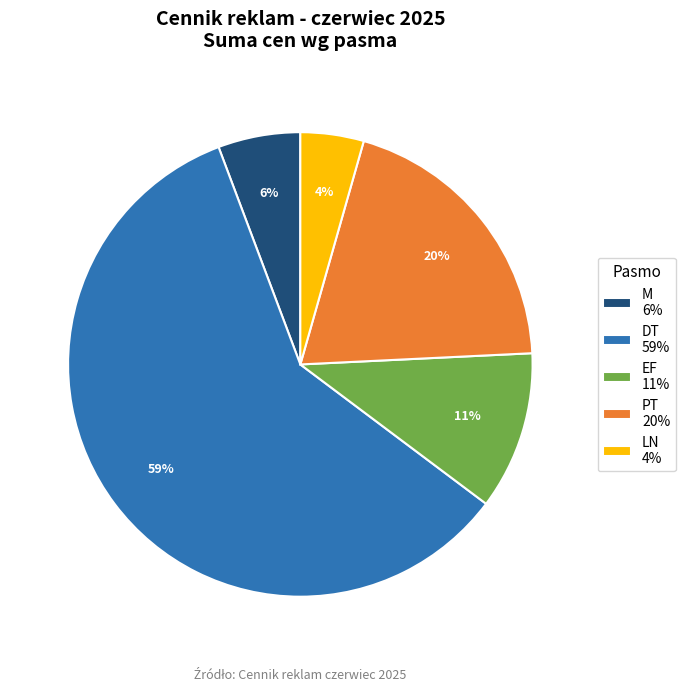

To the nearest percent, what is the combined percentage of LN and PT?

24%